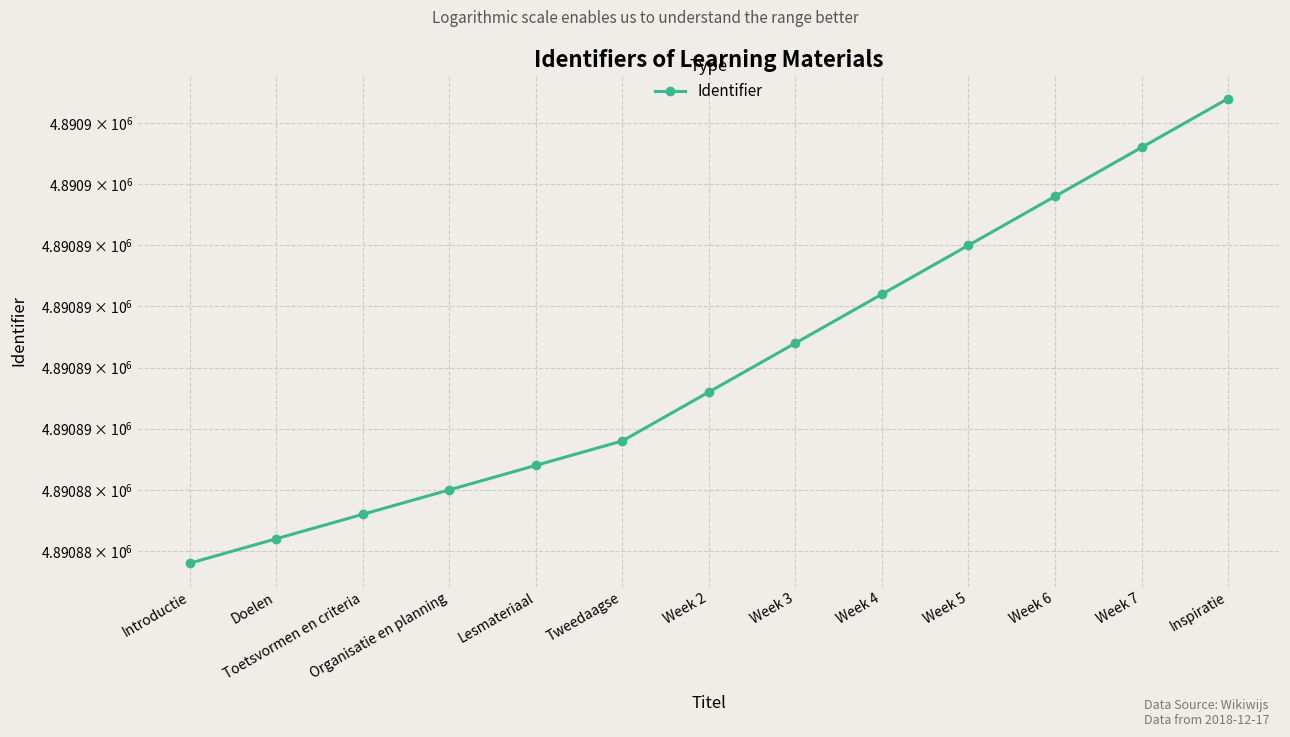

How many lines are shown in the chart?

1